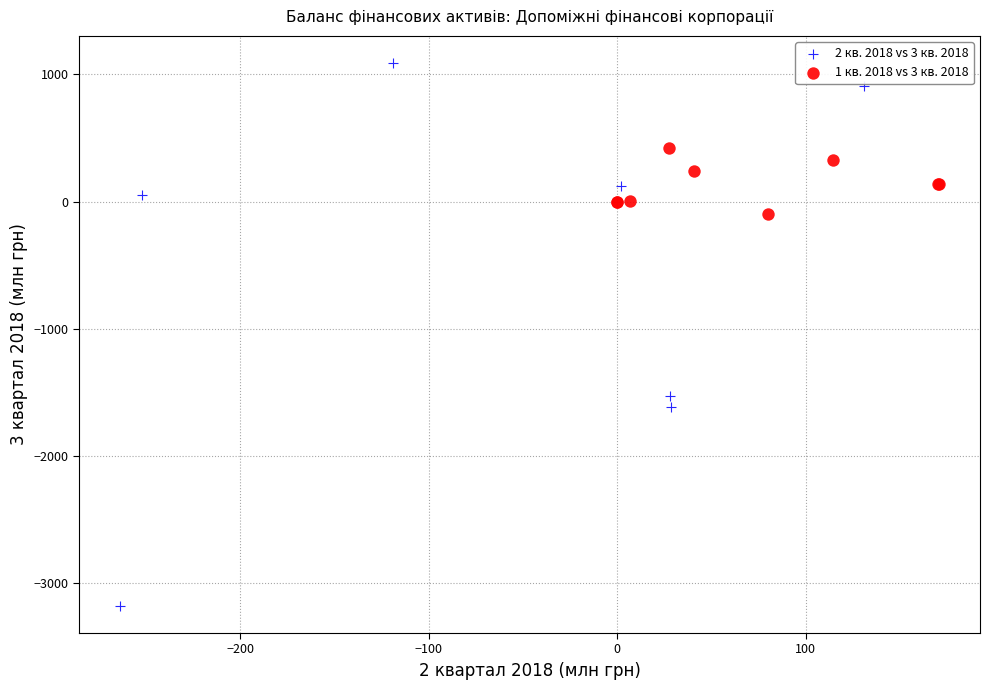

Which series contains the lowest Y value?

2 кв. 2018 vs 3 кв. 2018